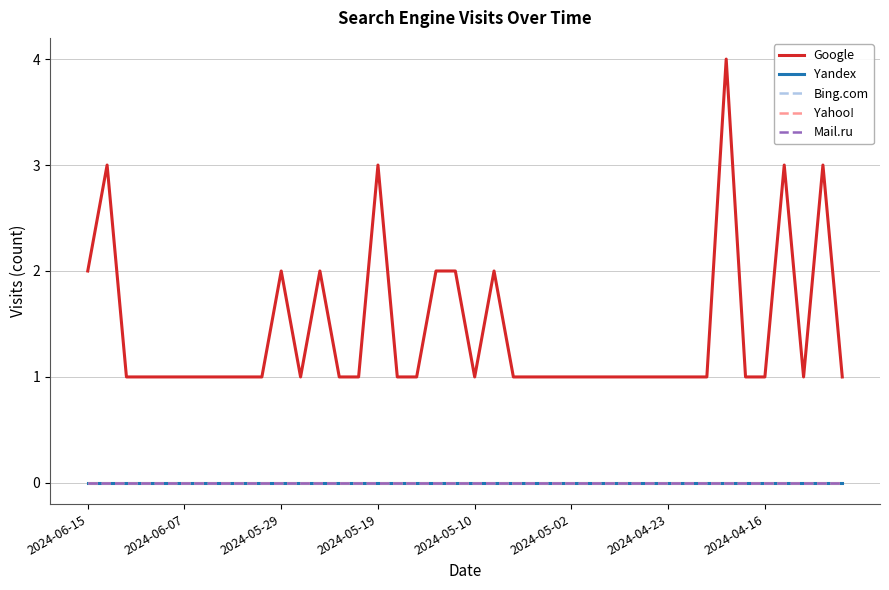

How many lines are shown in the chart?

5